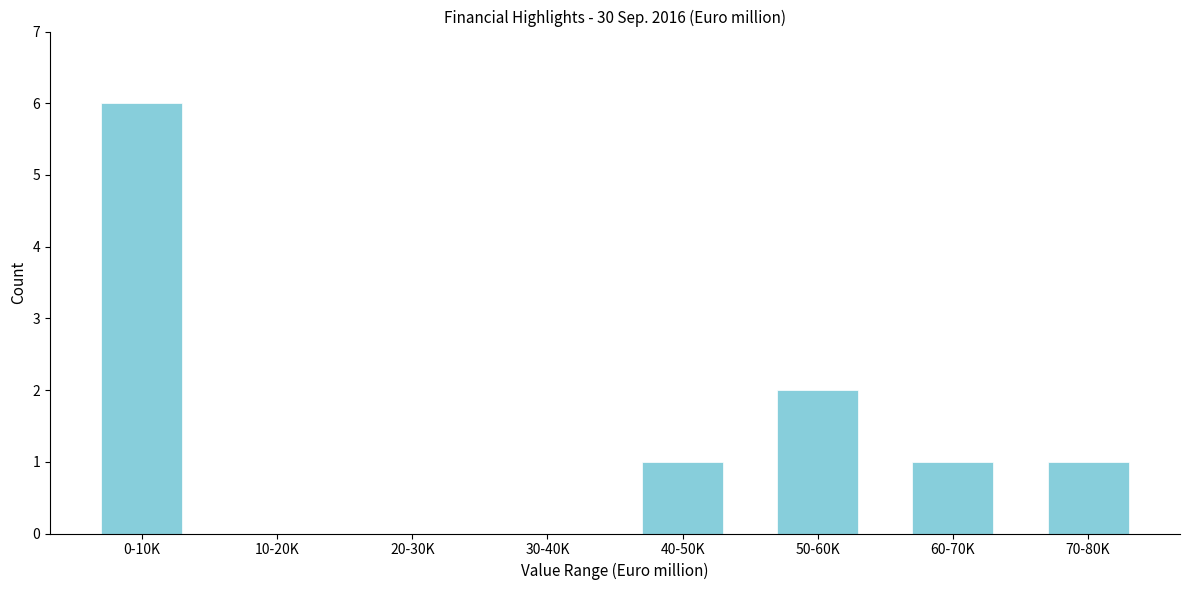

Reading left to right, what are all the values shown in this chart?

0-10K=6	10-20K=0	20-30K=0	30-40K=0	40-50K=1	50-60K=2	60-70K=1	70-80K=1